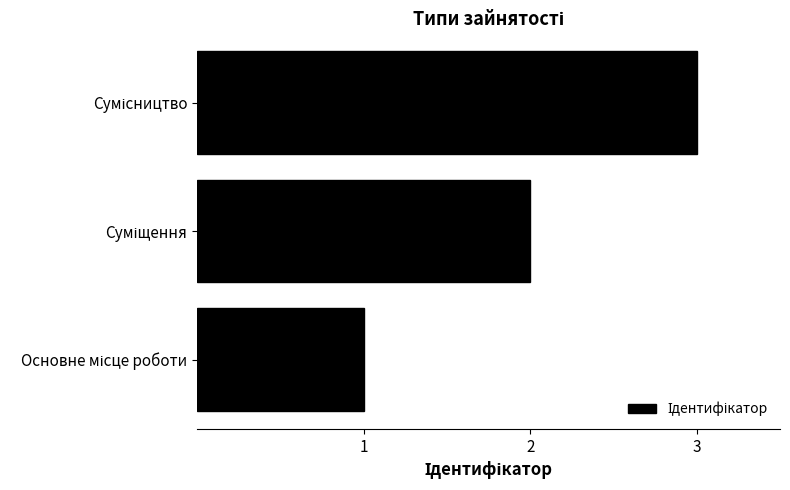

What is the sum of all values?

6